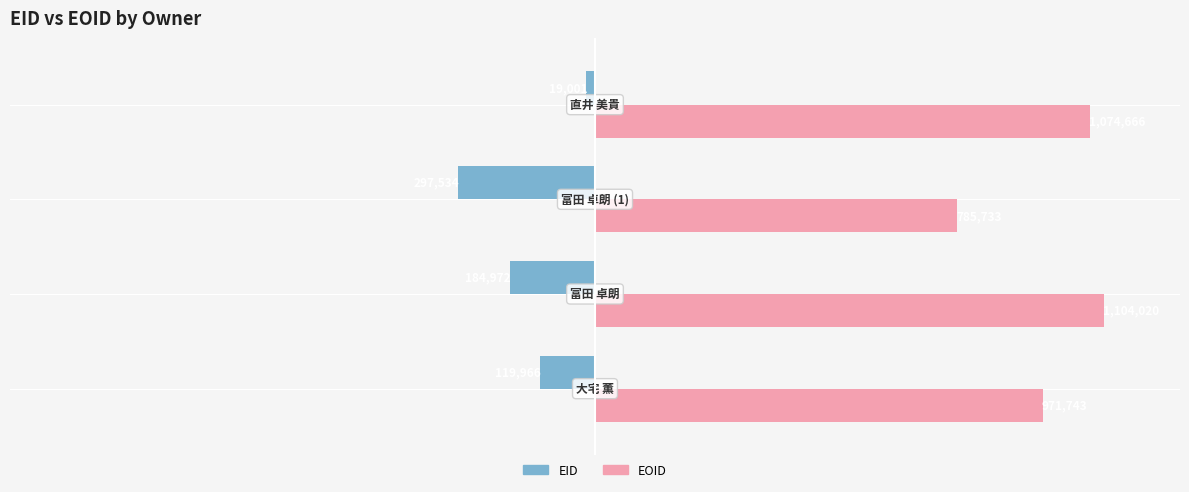

What are all the series names shown in the legend?

EID, EOID